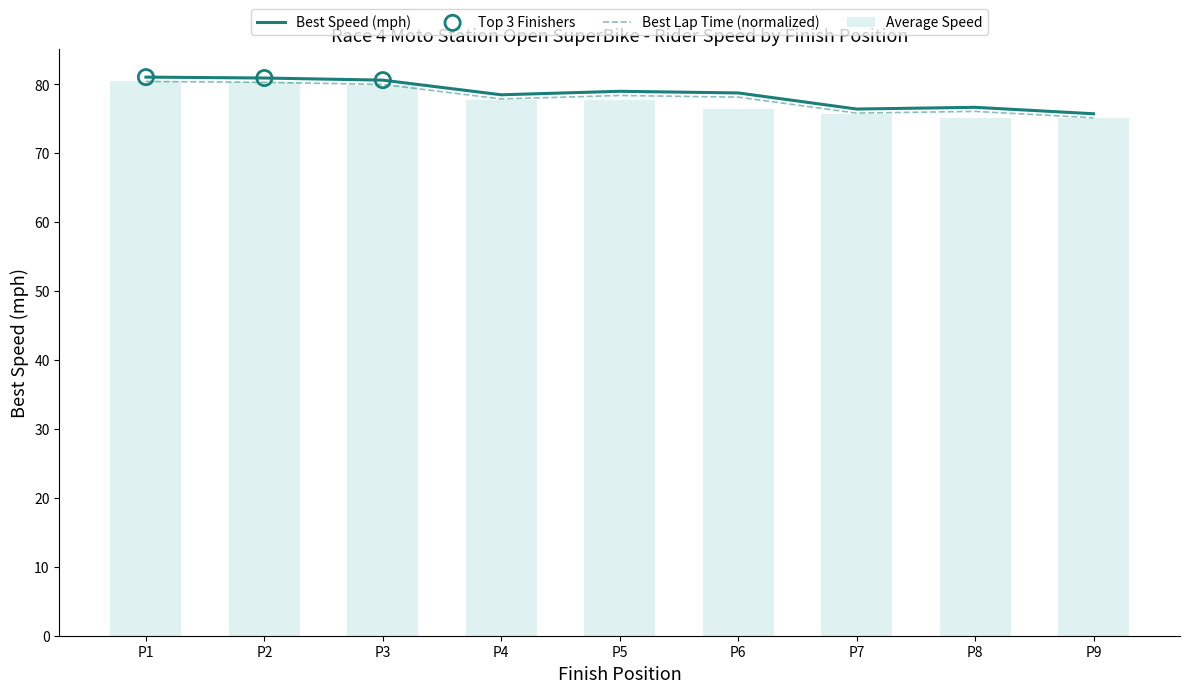

The Average Speed series shows 75.1 at P9. True or false?

True